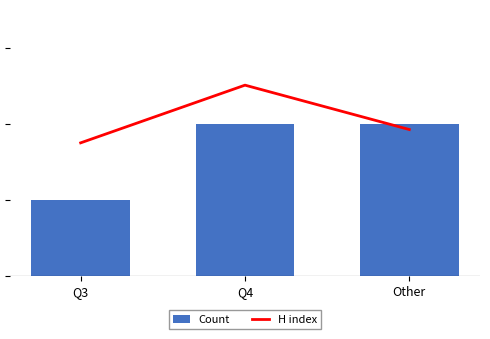

What position from the left is Q4?

2